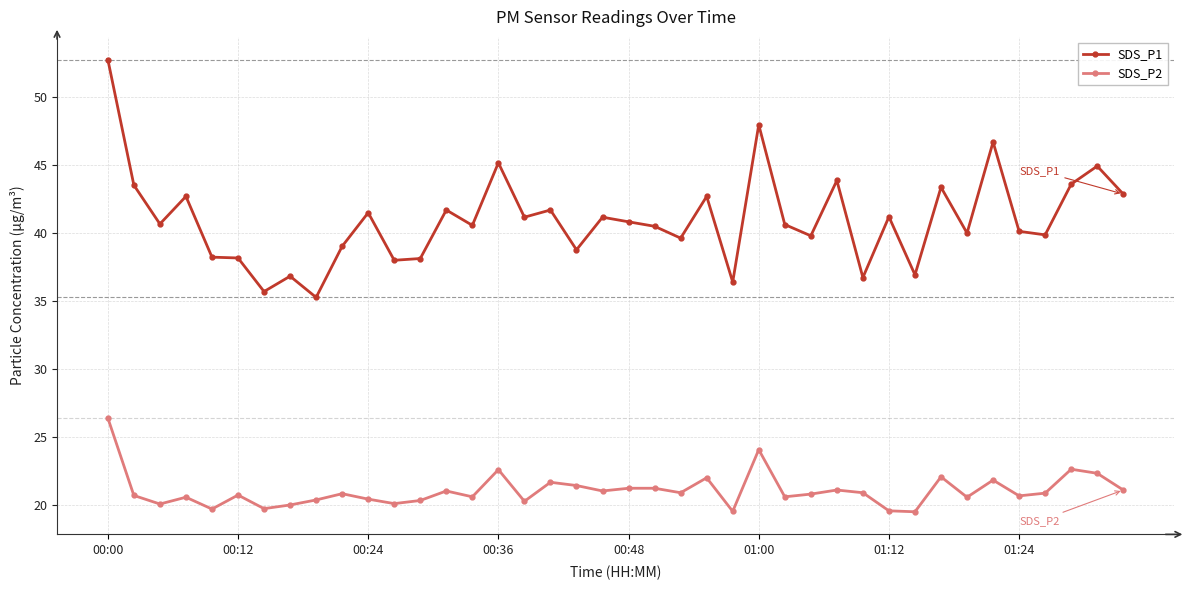

Which series has the widest spread of values?

SDS_P1